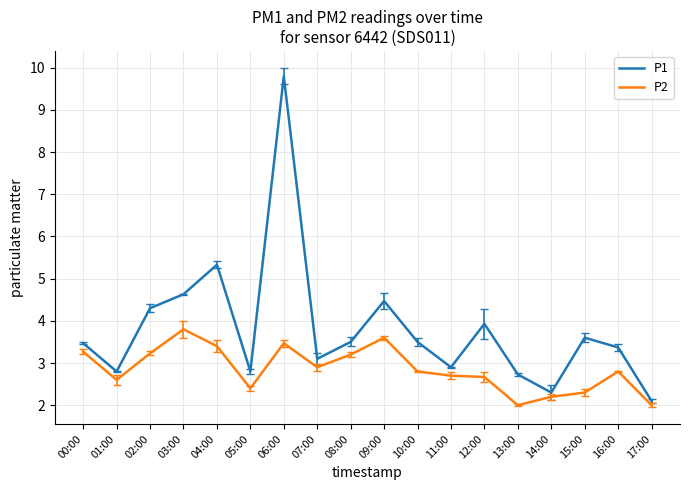

What position from the left is 16:00?

17